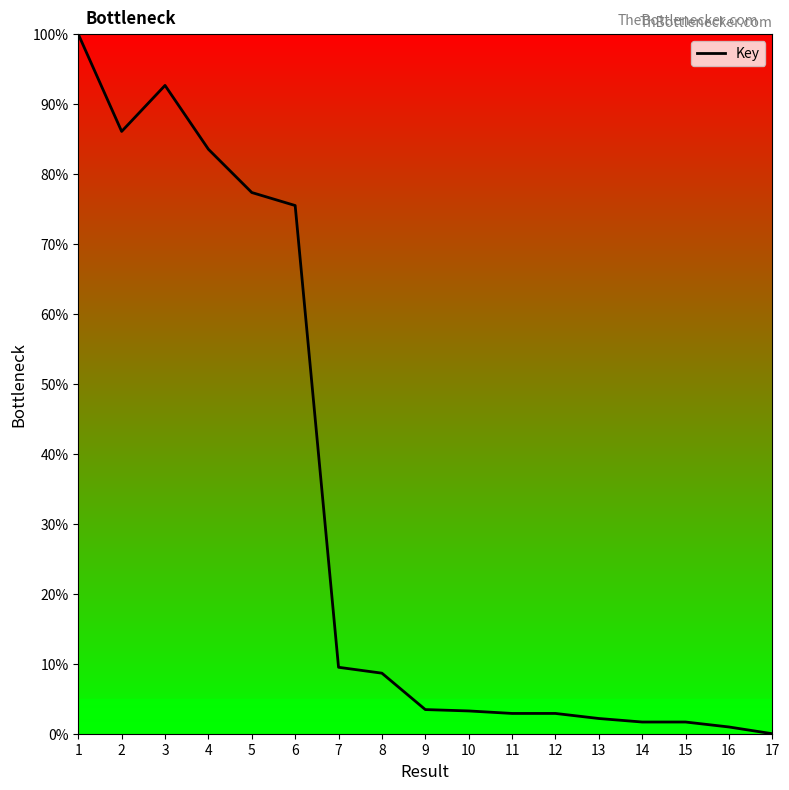

Where is the data nearest to the value 50?

6